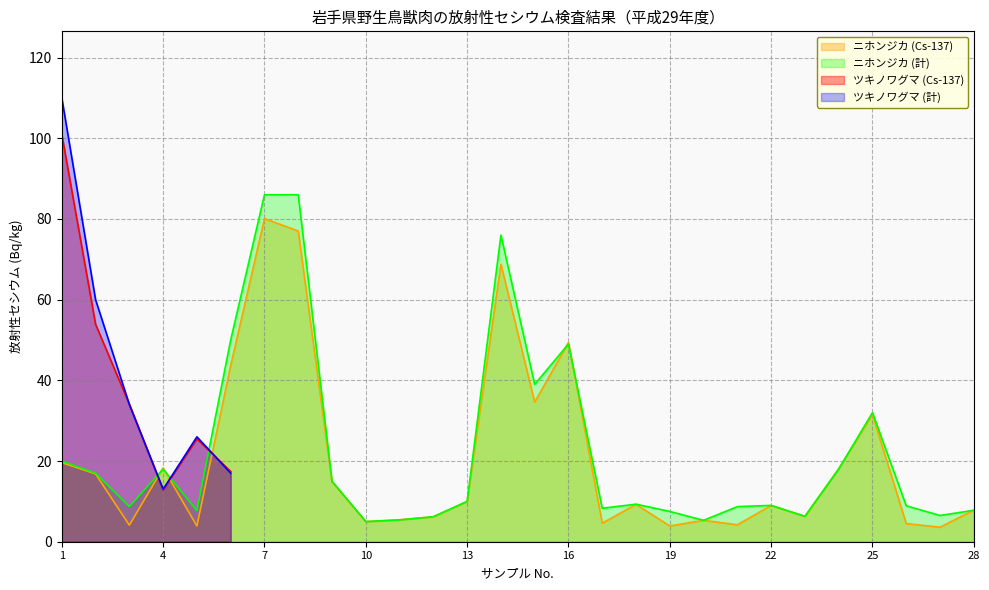

The ニホンジカ (Cs-137) series shows 31.5 at 25. True or false?

True